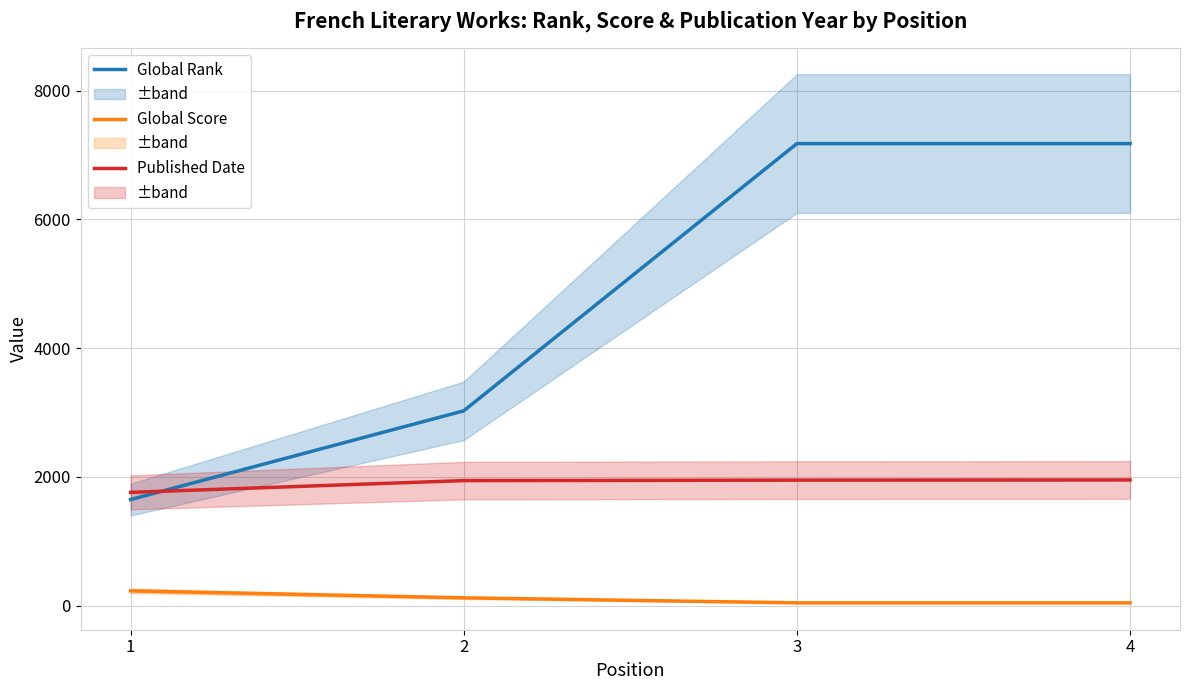

True or false: Global Score and Global Rank intersect in this chart.

False